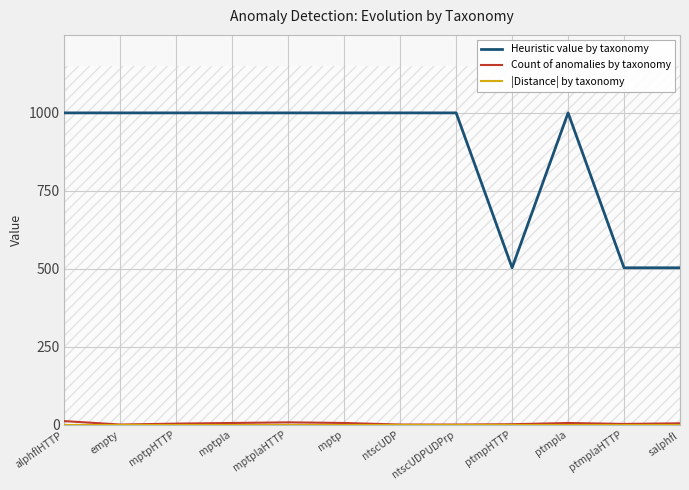

What position from the right is ptmplaHTTP?

2